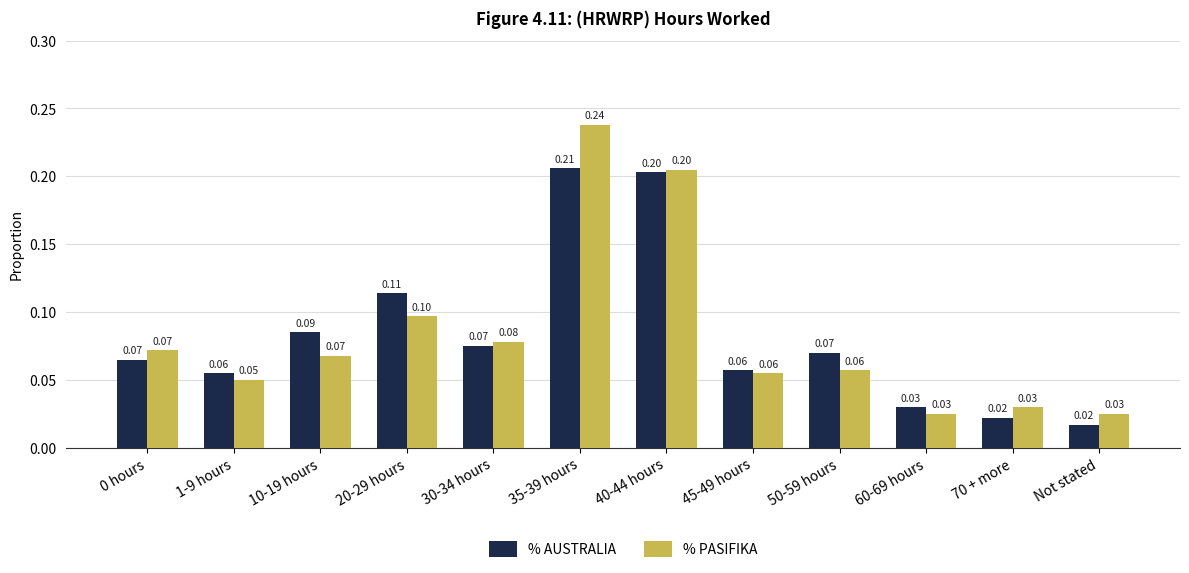

At which category is the sum across all series the highest?

35-39 hours